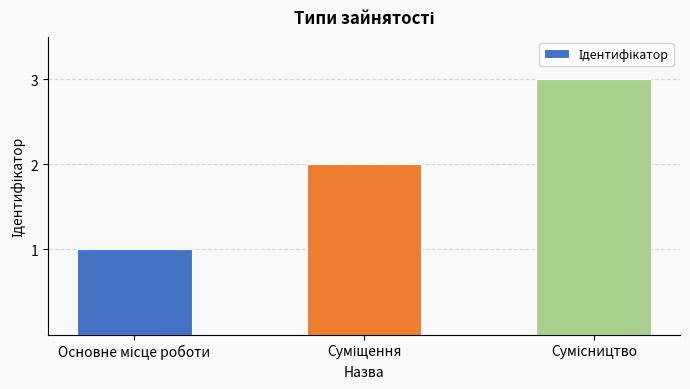

What is the greatest value displayed?

3